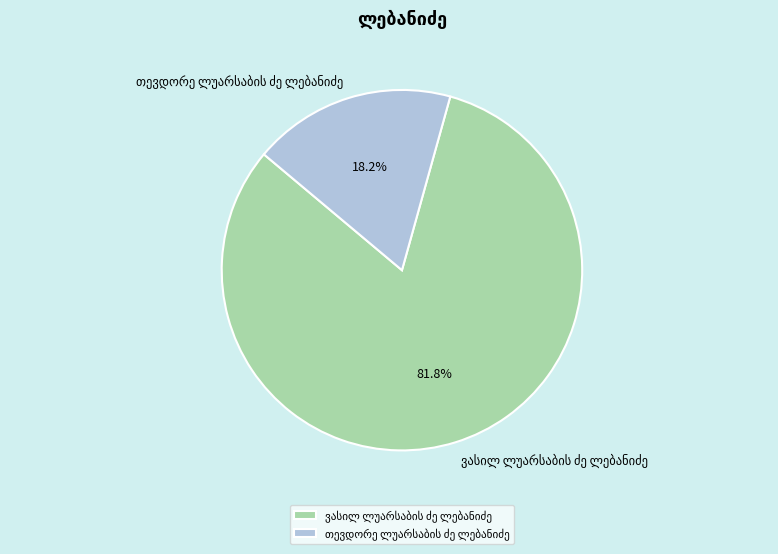

To the nearest percent, what is the average slice percentage?

50%